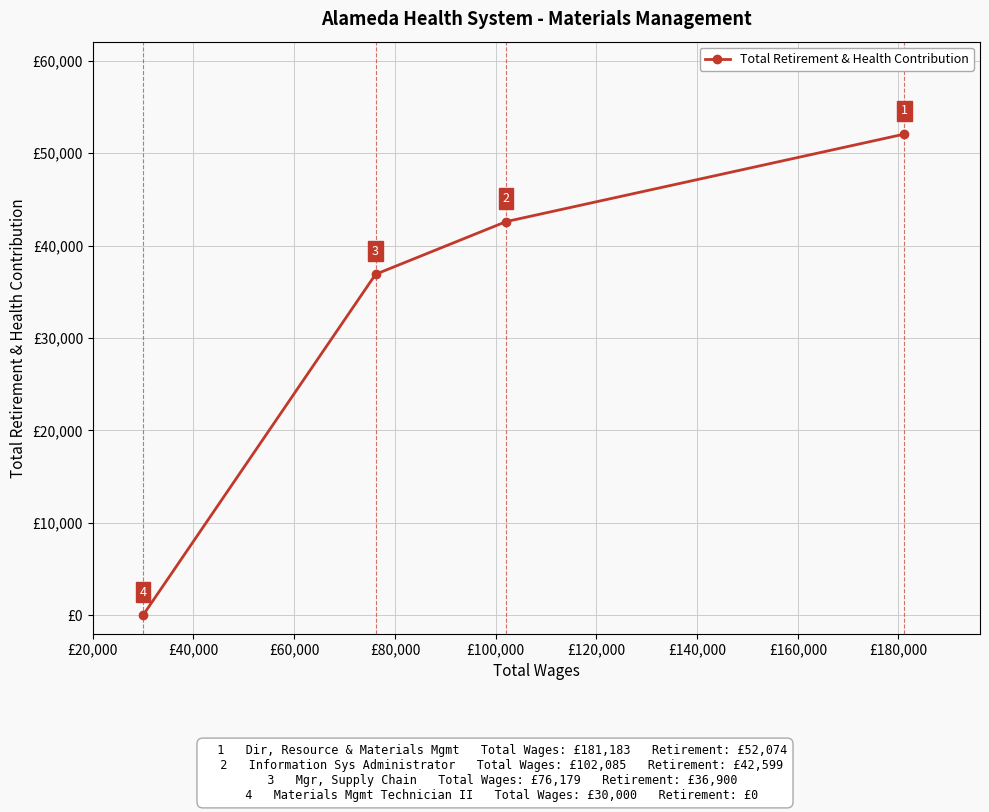

What is the difference between the maximum and second lowest values?

15174